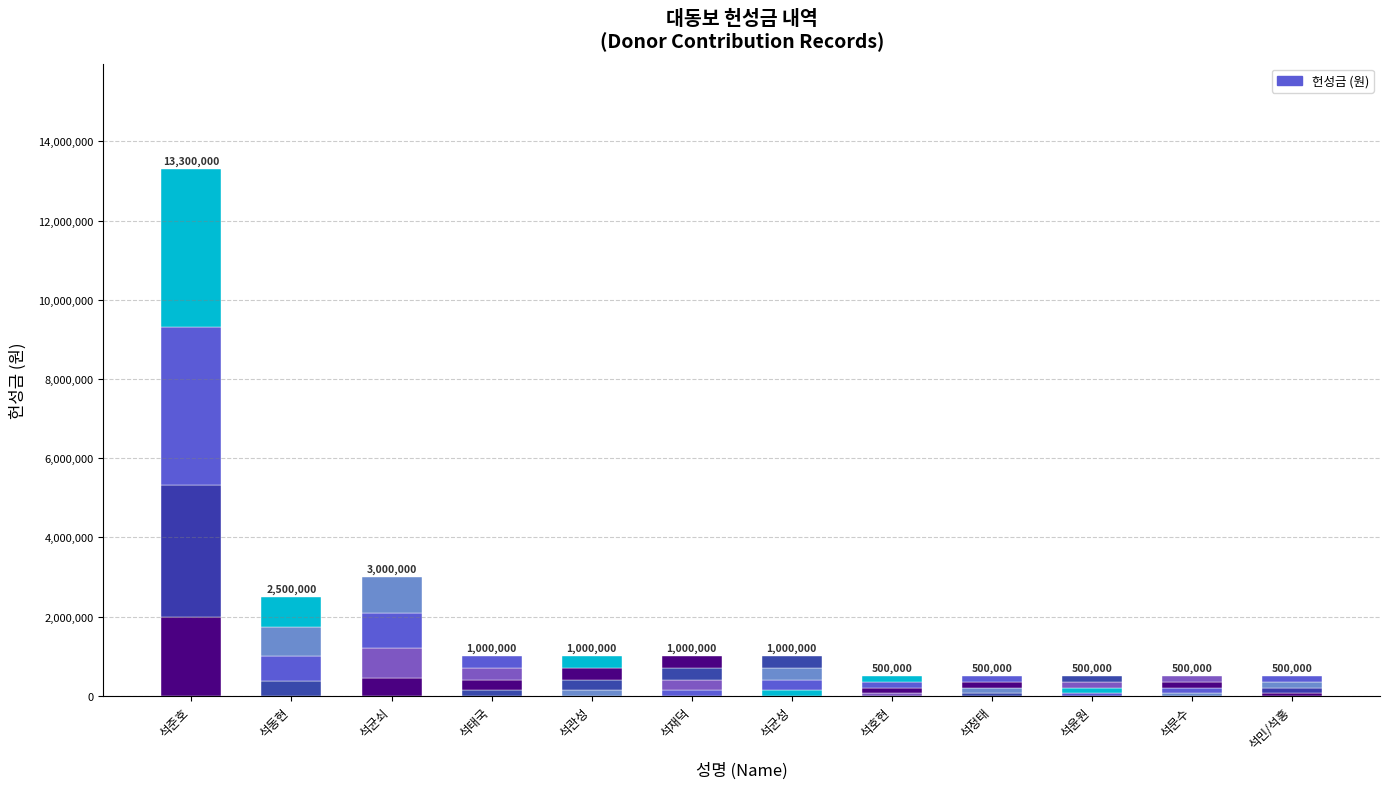

Approximately how many times larger is the value at 석정태 compared to 석태국?

0.5